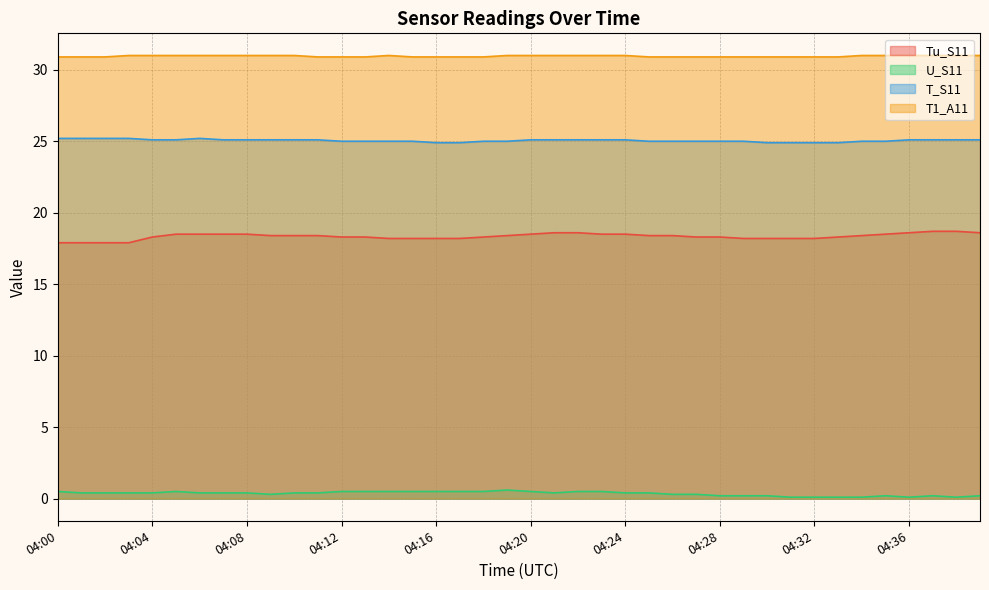

What are all the series names shown in the legend?

Tu_S11, U_S11, T_S11, T1_A11